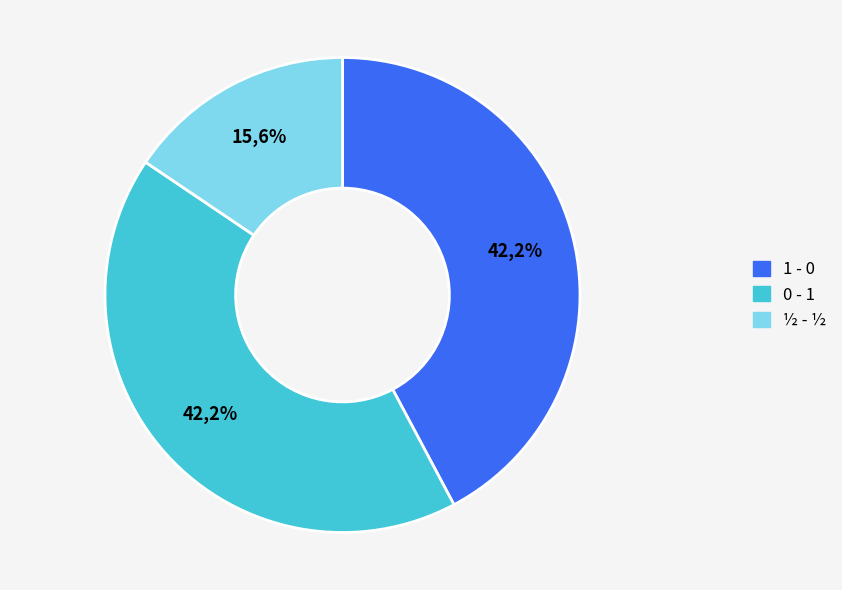

Is there a majority slice in this chart?

No